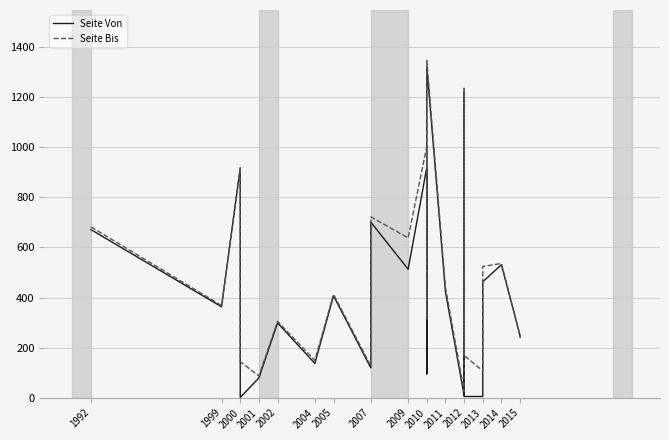

True or false: Seite Bis and Seite Von cross at least once.

False